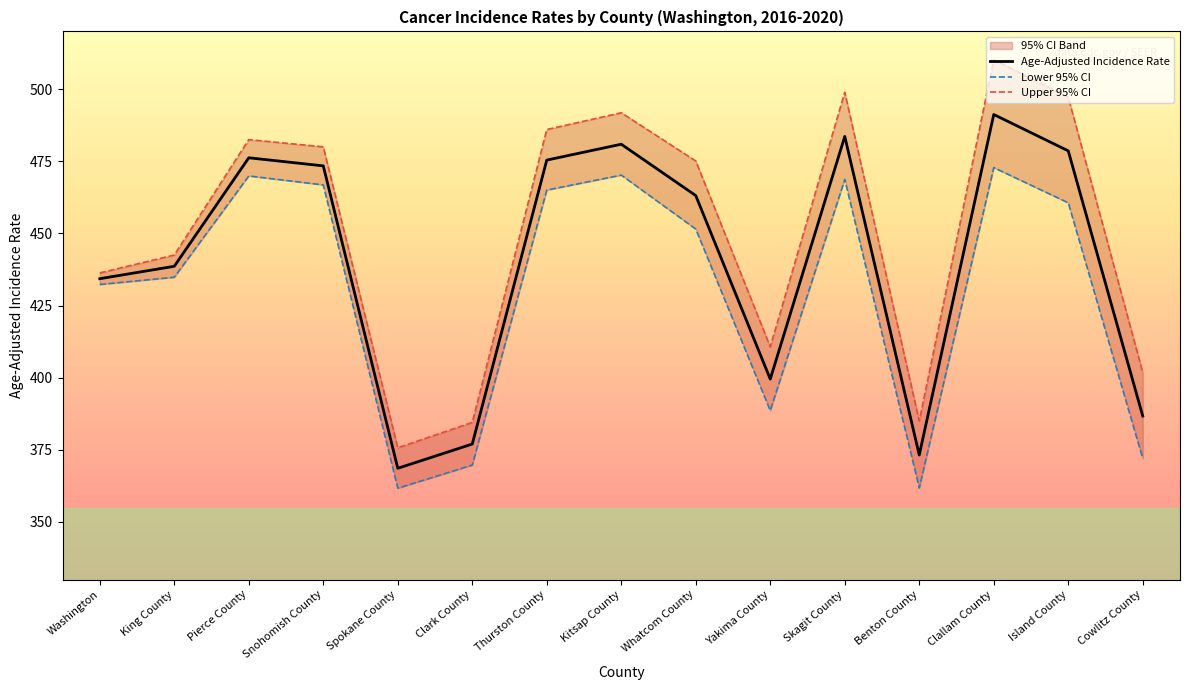

True or false: Upper 95% CI has a value of 401.8 at Cowlitz County.

True